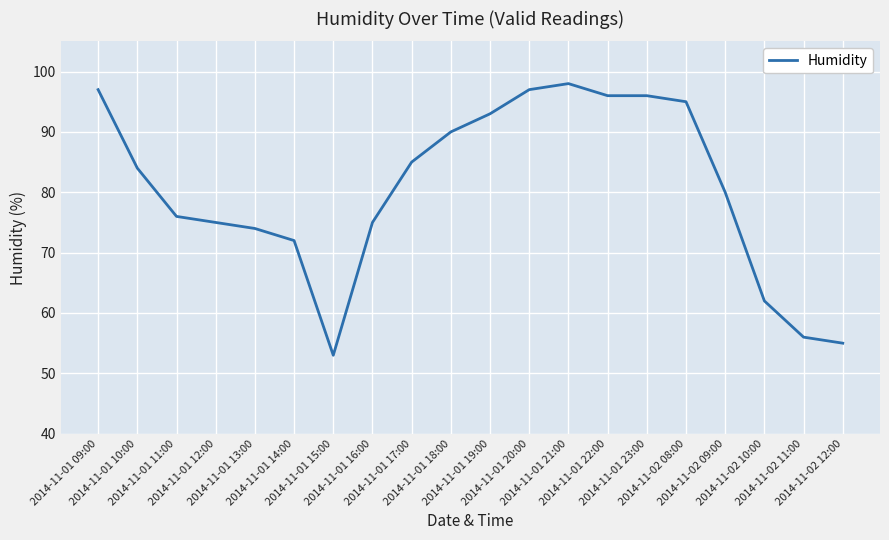

What is the difference between the maximum and minimum values?

45